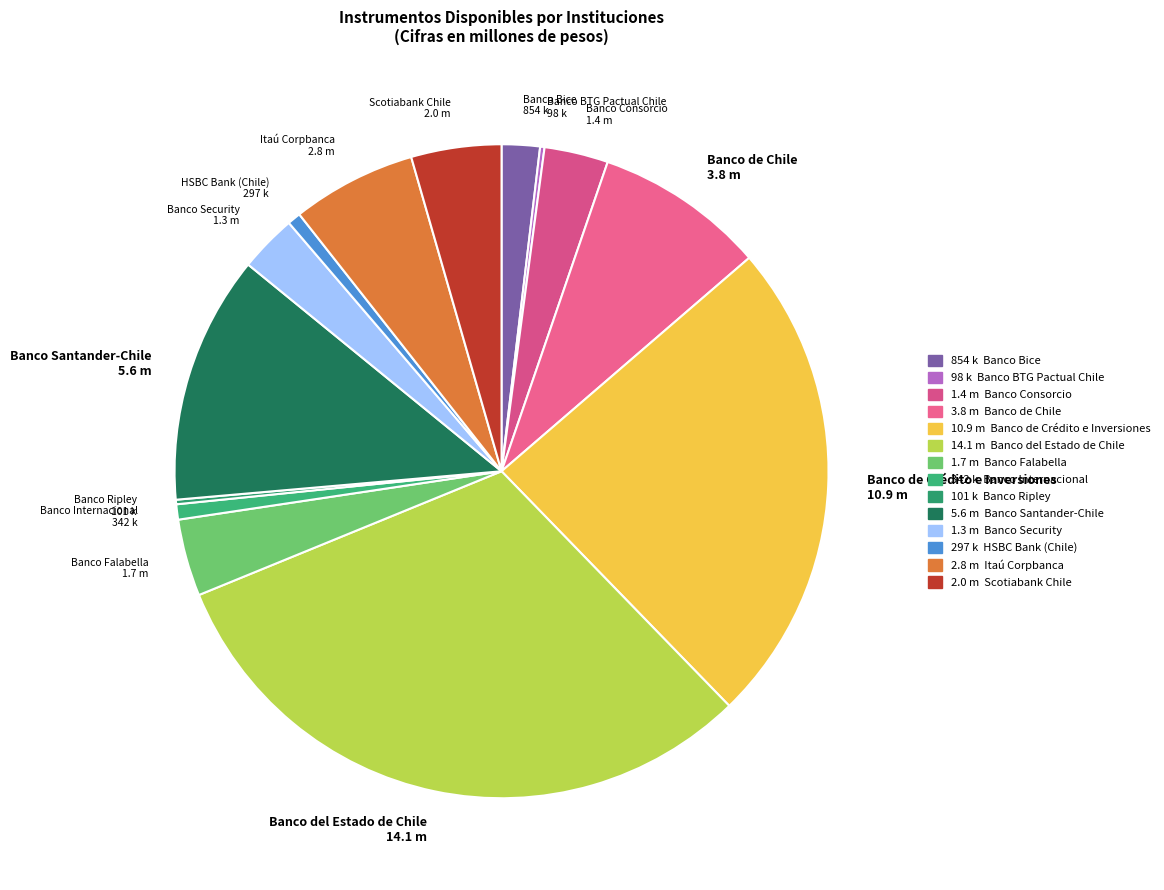

Which slice is the largest?

Banco del Estado de Chile